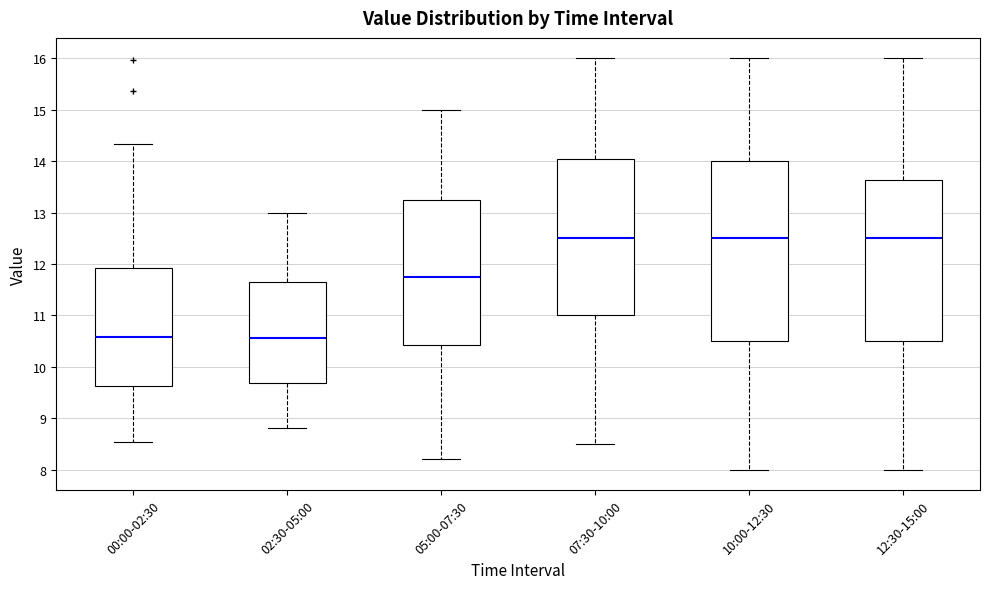

Reading left to right, transcribe this box plot: for each box, give where its median line is, the range the box spans, and where its two whiskers end, as read against the y-axis. The values are not printed on the chart, so give them approximately, as read against the axis.

00:00-02:30: median 10.6, box 9.6 to 11.9, whiskers 8.5 to 14.3
02:30-05:00: median 10.6, box 9.7 to 11.7, whiskers 8.8 to 13.0
05:00-07:30: median 11.8, box 10.4 to 13.3, whiskers 8.2 to 15.0
07:30-10:00: median 12.5, box 11.0 to 14.1, whiskers 8.5 to 16.0
10:00-12:30: median 12.5, box 10.5 to 14.0, whiskers 8.0 to 16.0
12:30-15:00: median 12.5, box 10.5 to 13.6, whiskers 8.0 to 16.0